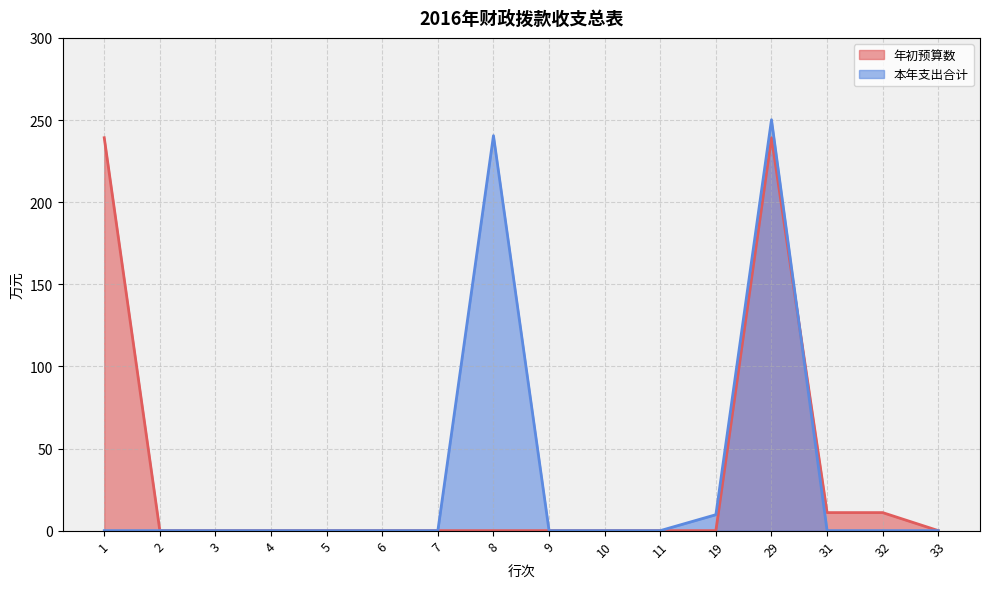

Reading right to left, extract all data points from this chart.

年初预算数: 33=0.0	32=11.0	31=11.0	29=239.2	19=0.0	11=0.0	10=0.0	9=0.0	8=0.0	7=0.0	6=0.0	5=0.0	4=0.0	3=0.0	2=0.0	1=239.2
本年支出合计: 33=0.0	32=0.0	31=0.0	29=250.2	19=9.7	11=0.0	10=0.0	9=0.0	8=240.5	7=0.0	6=0.0	5=0.0	4=0.0	3=0.0	2=0.0	1=0.0